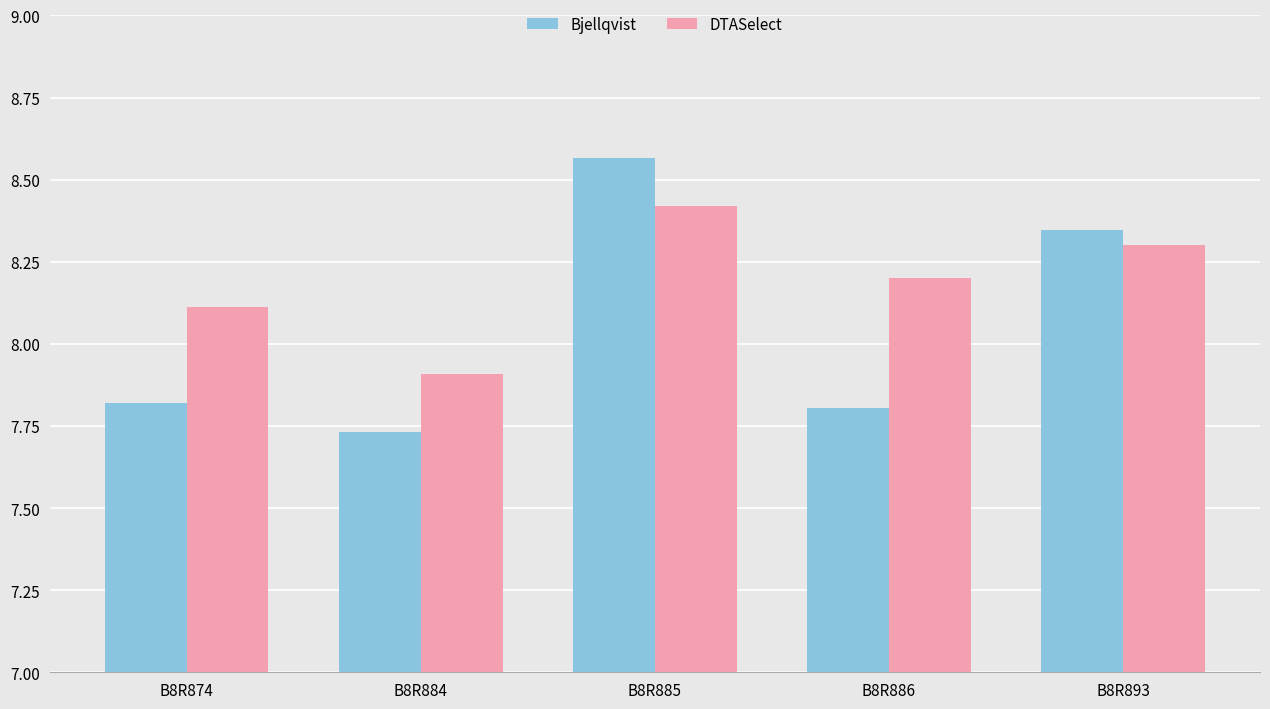

How many DTASelect values are between 8 and 9?

4